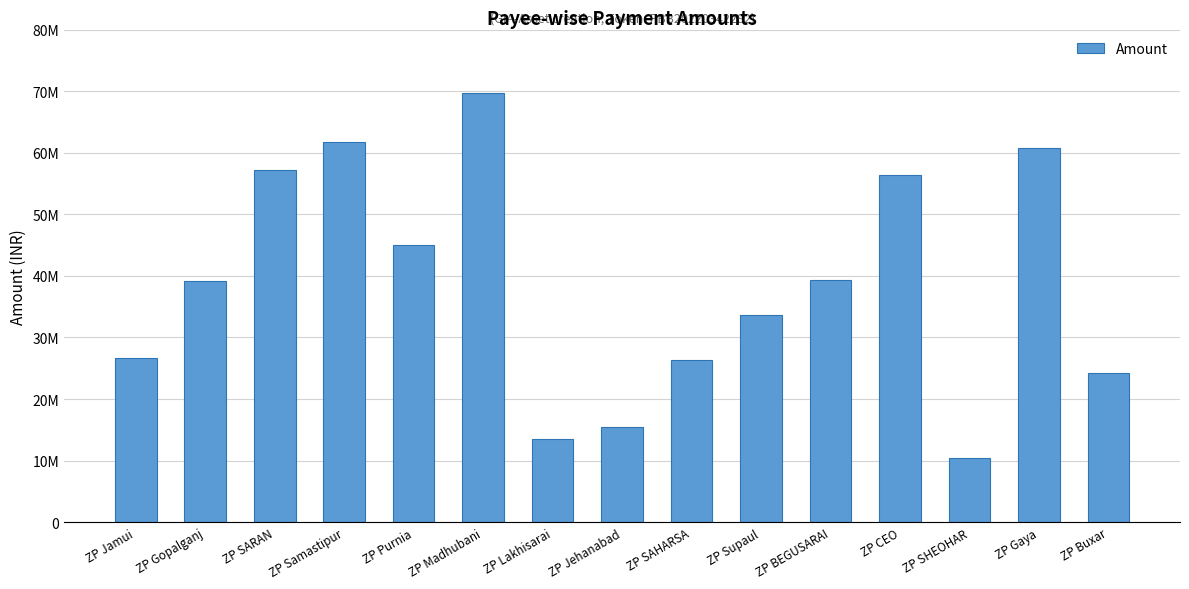

Are the bars horizontal?

No